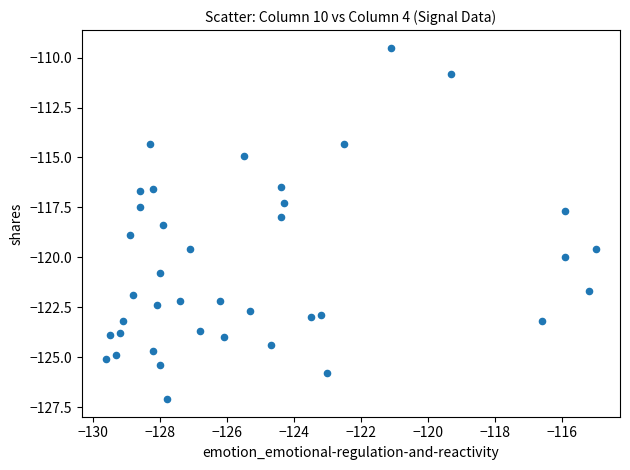

What is the range of Y values (max minus min)?

17.6